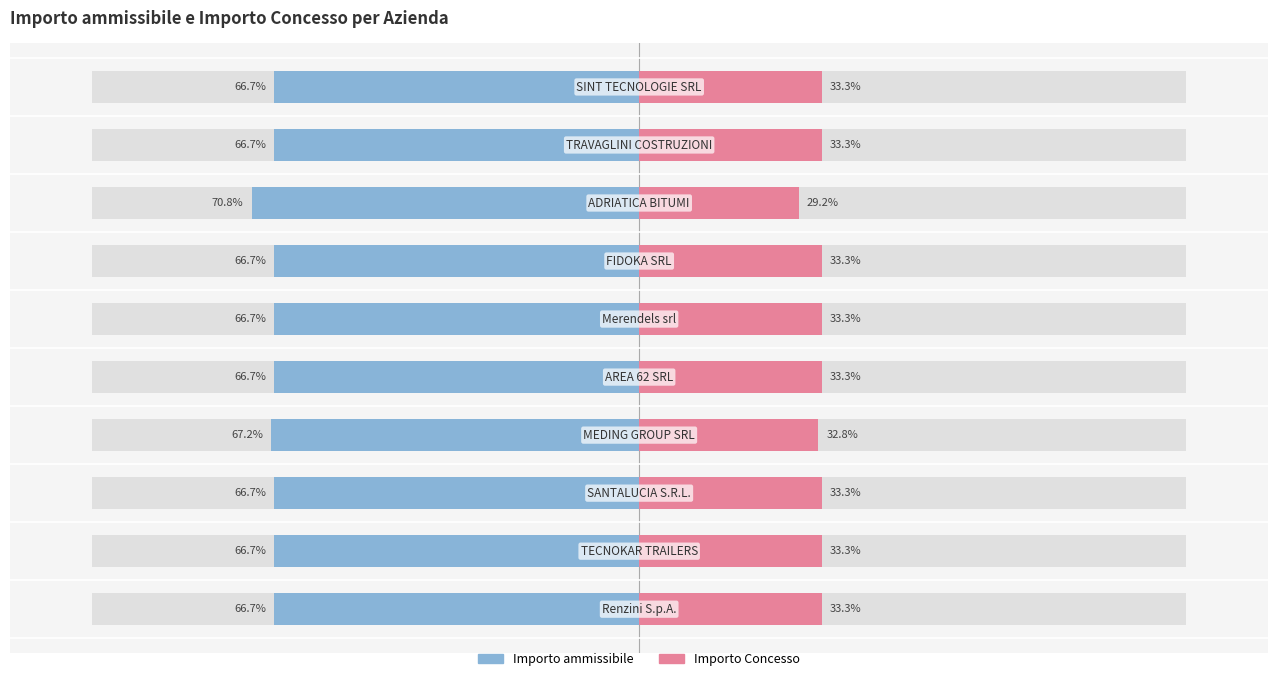

What is the minimum value for Importo Concesso?

29.2